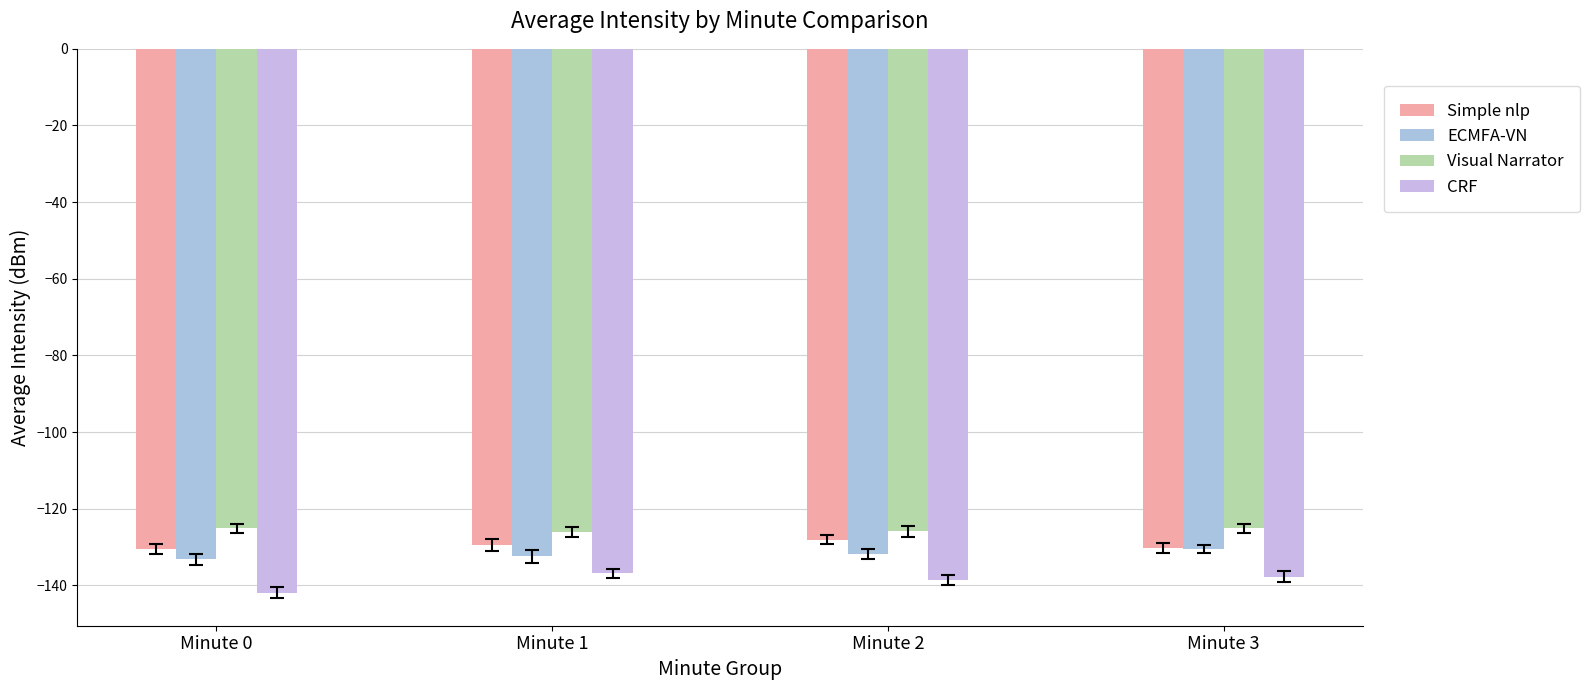

How many bars are there in total?

16